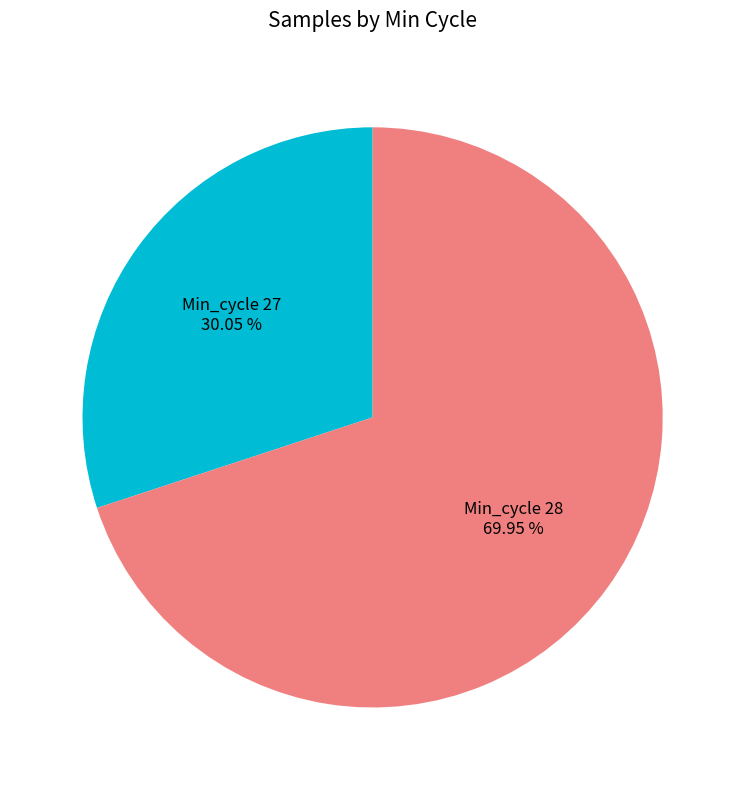

What is the ratio of the value at Min_cycle 27 to the value at Min_cycle 28?

0.4